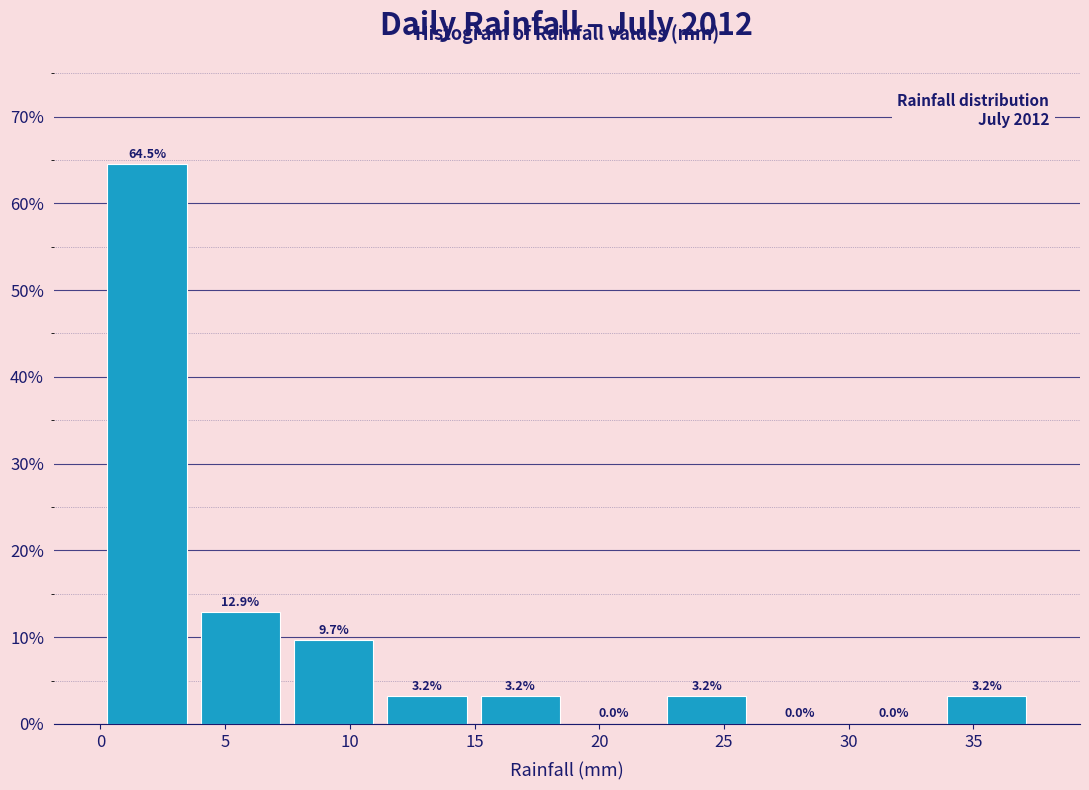

How tall is the bar that spans 0.0 to 3.5 on the x-axis? The bar edges are not printed on the chart, so give them approximately, as read against the axis.

64.5